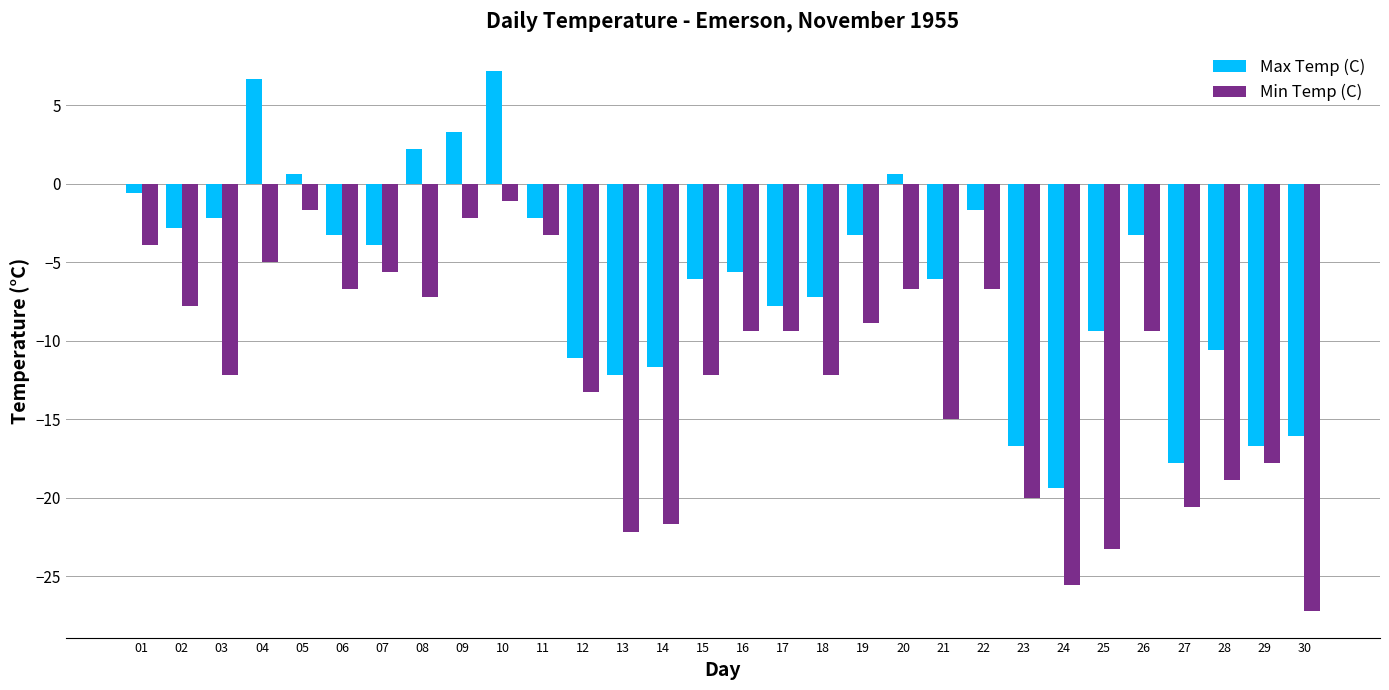

What is the sum of all Min Temp (C) values?

-357.2